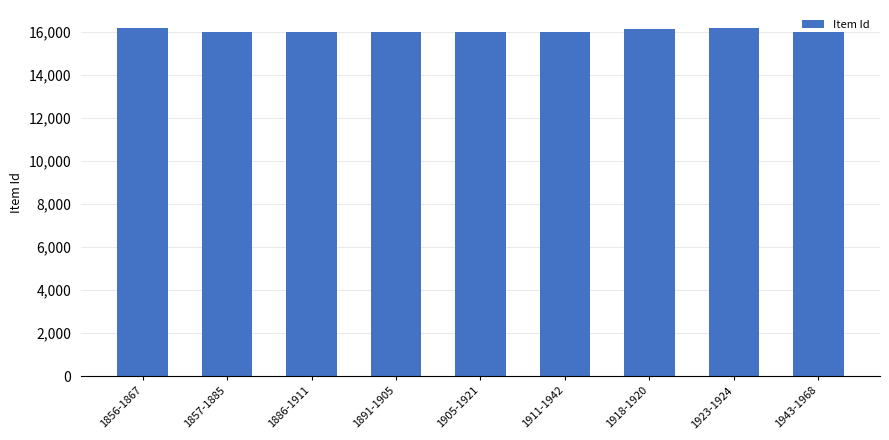

What is the sum of all values?

144272